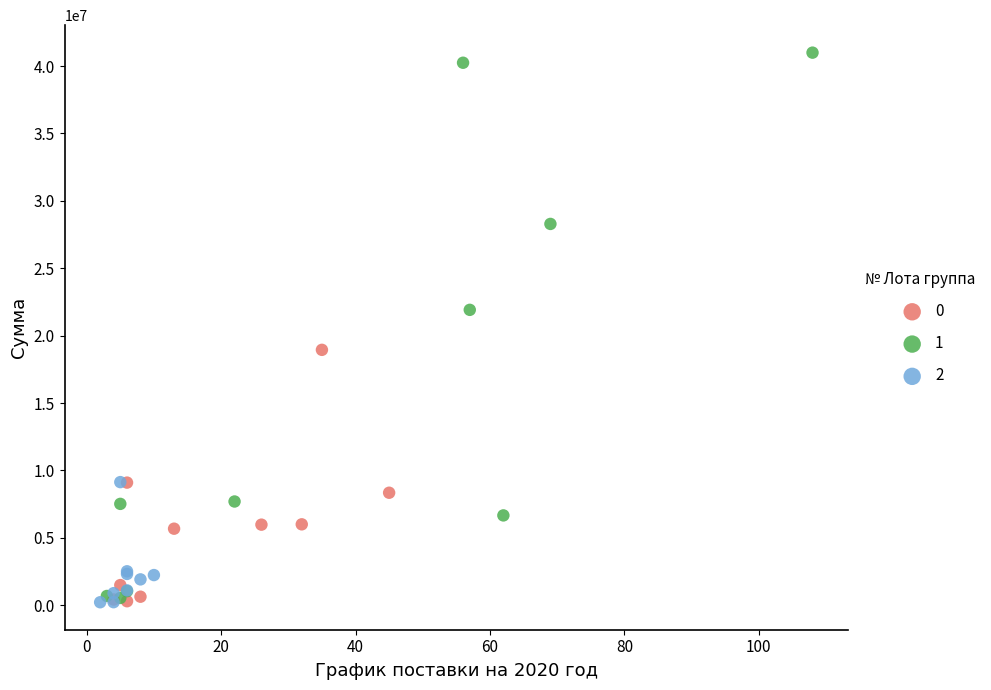

Which series reaches the maximum Y coordinate?

1